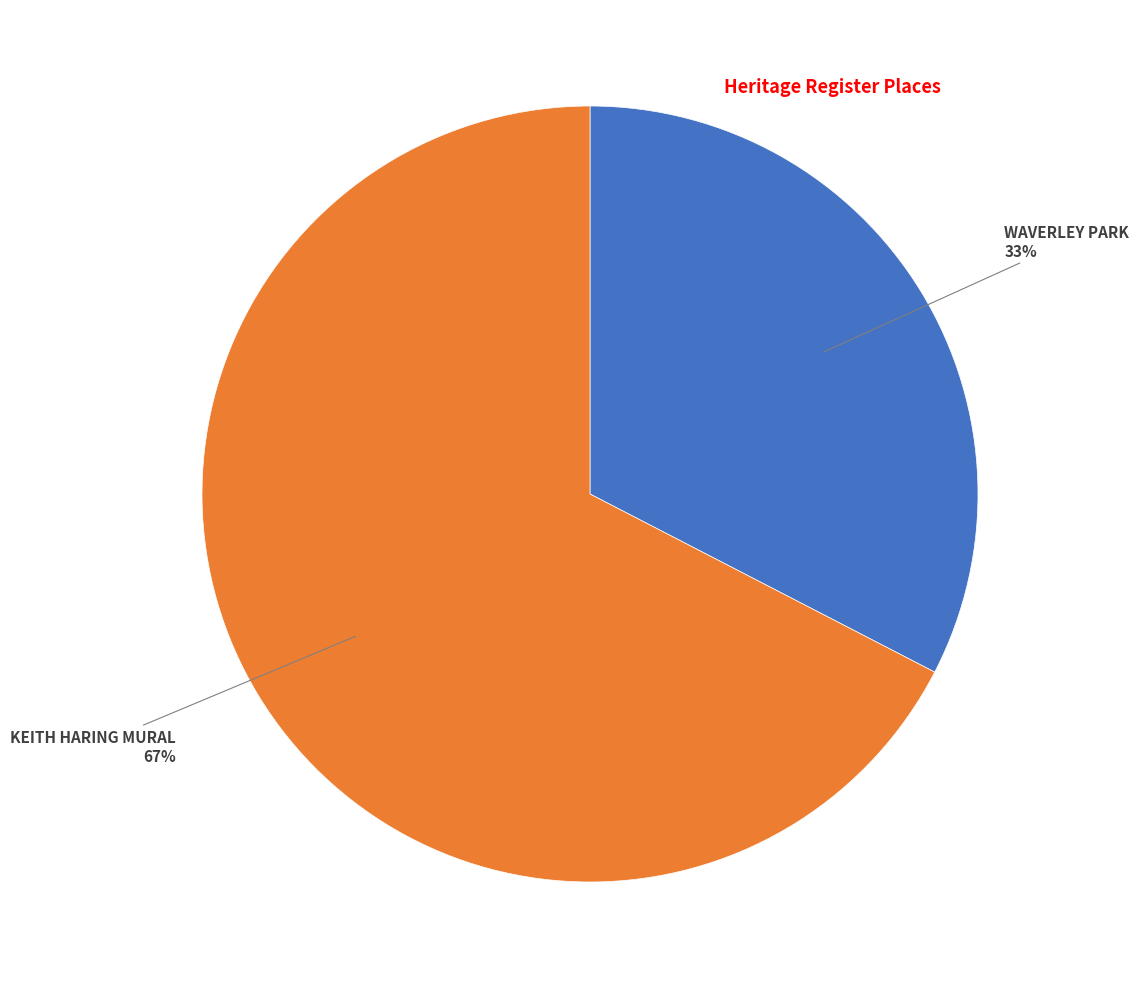

To the nearest percent, what is the average slice percentage?

50%